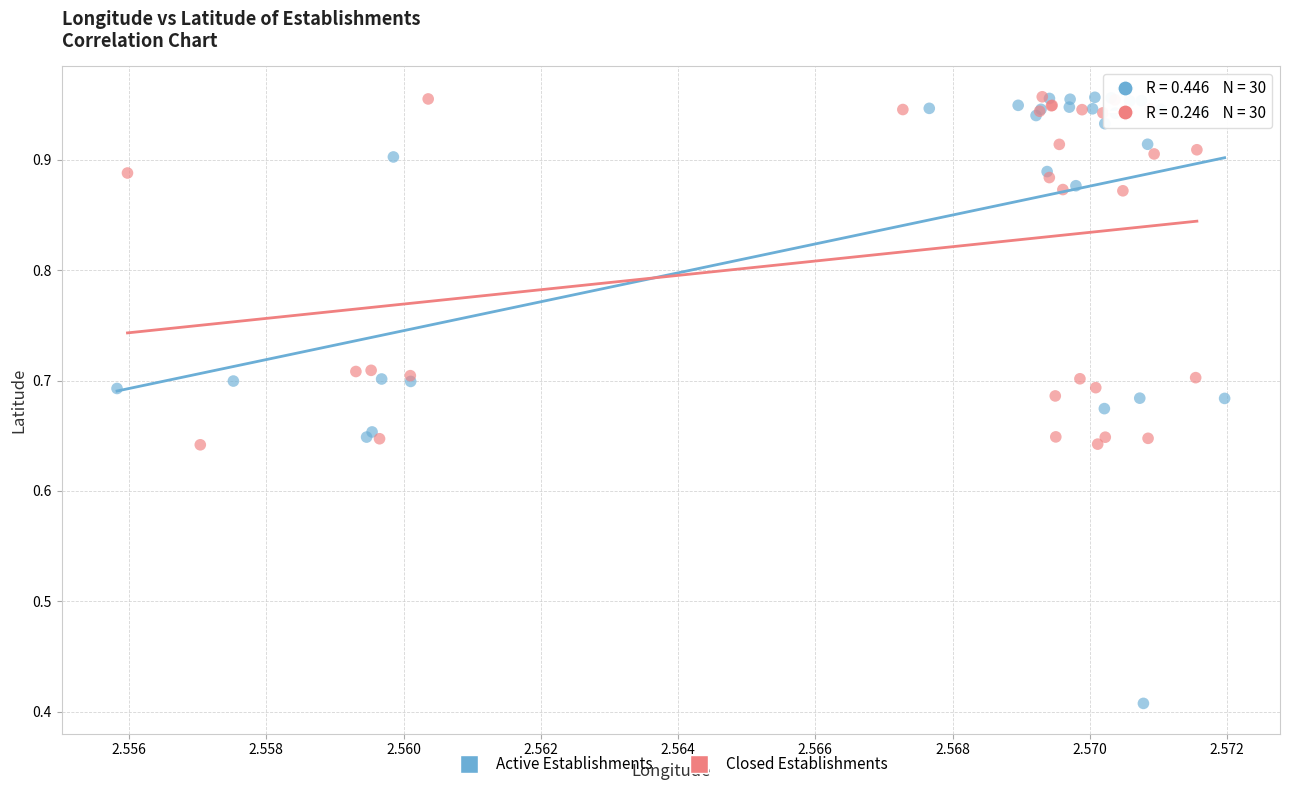

Which series has the widest spread of Y values?

Active Establishments